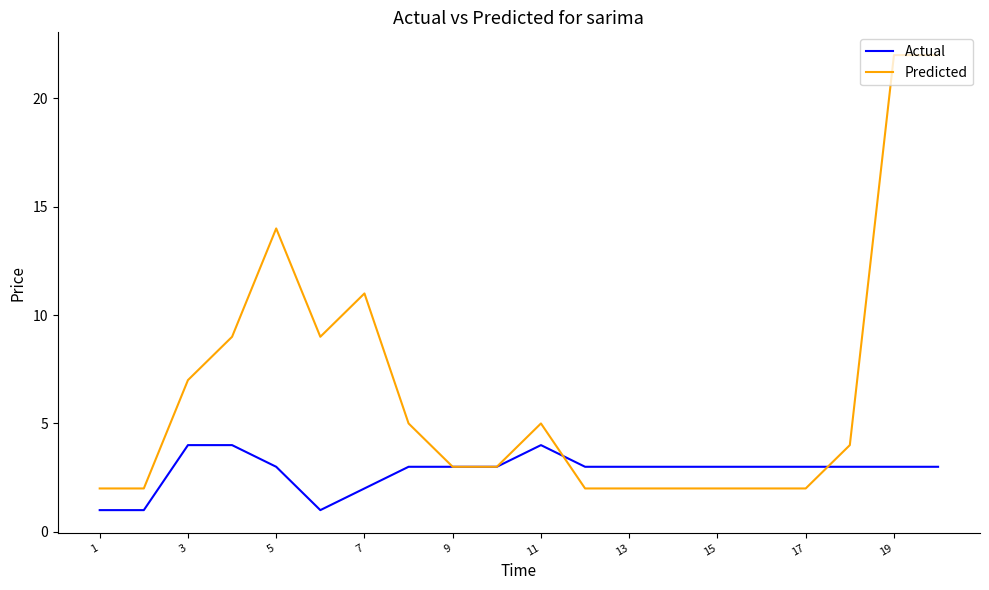

Which series has the largest total across all categories?

Predicted